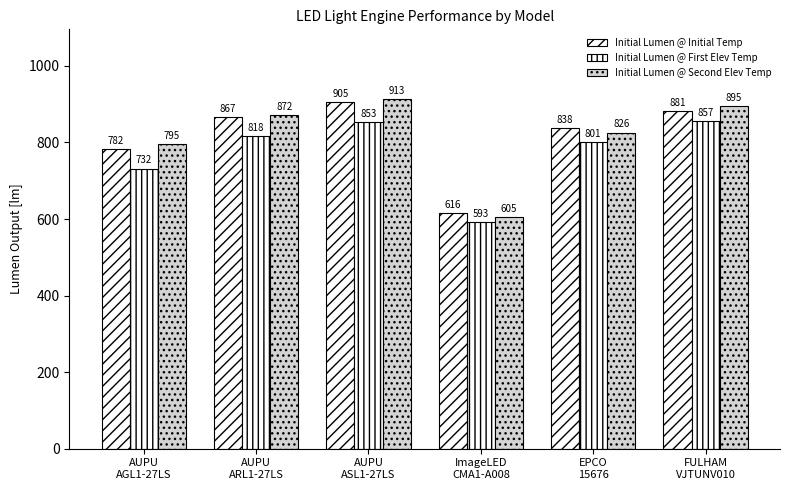

At which label is Initial Lumen @ First Elev Temp closest to 725?

AUPU
AGL1-27LS